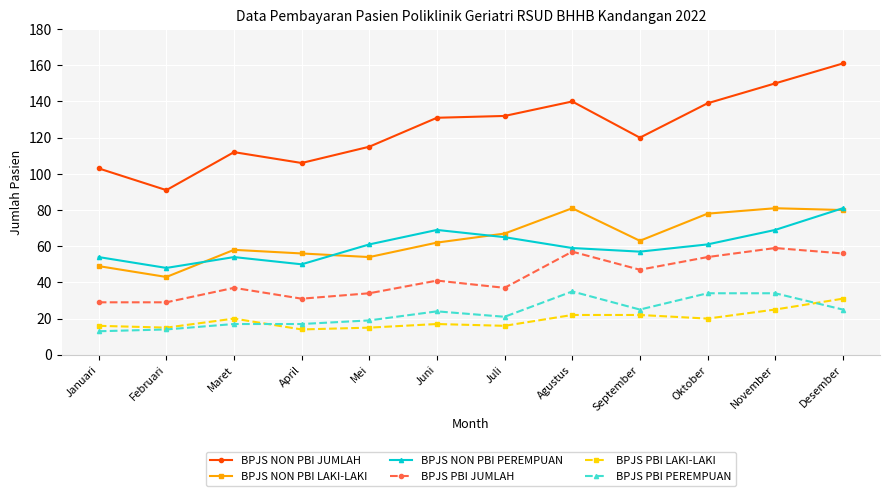

What is the label of the 2nd point from the right?

November